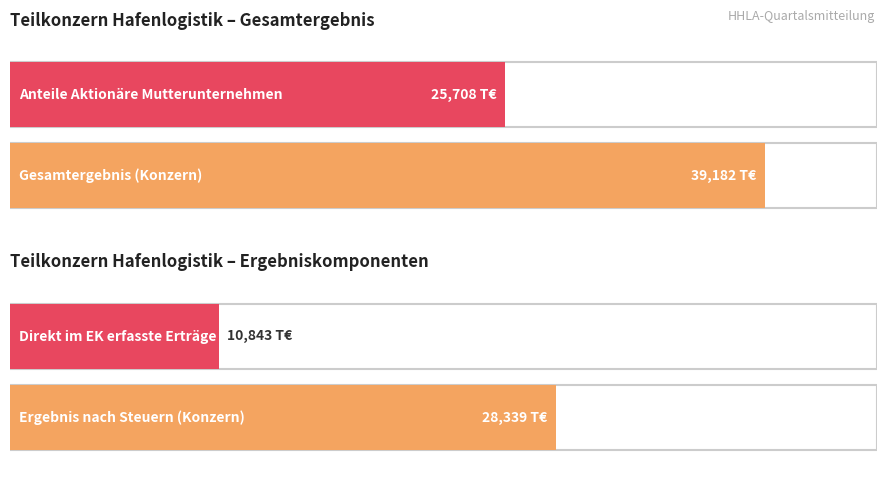

Count the Konzern values in the range 28339 to 39182.

2